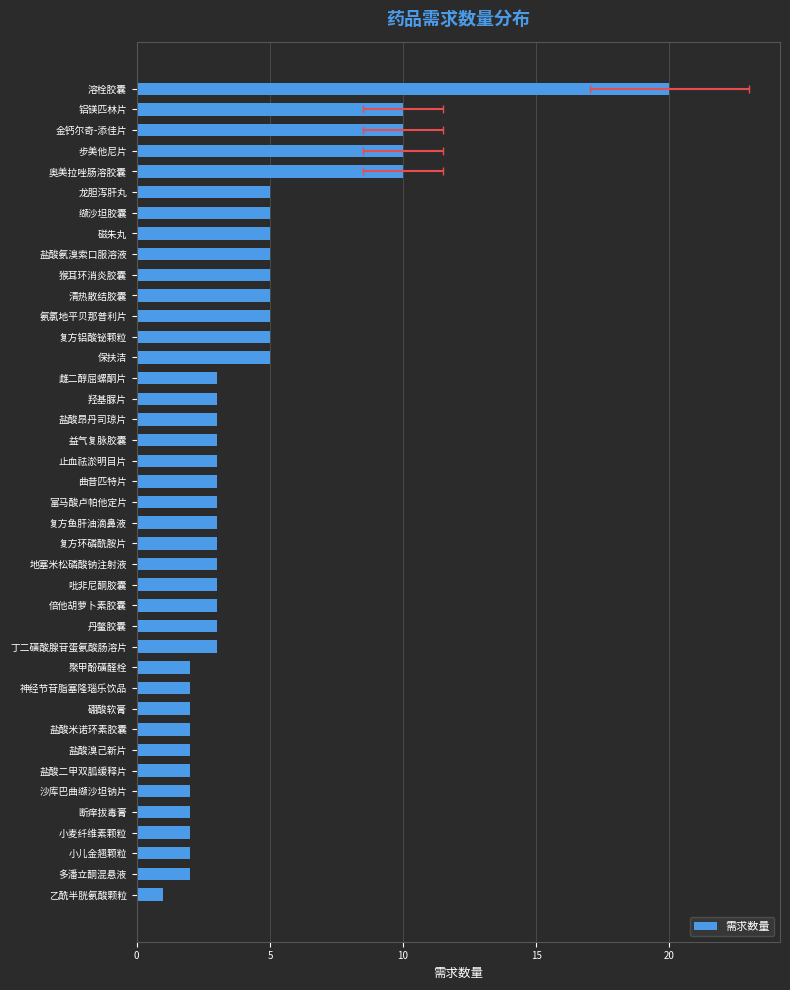

How many values are below 3?

12